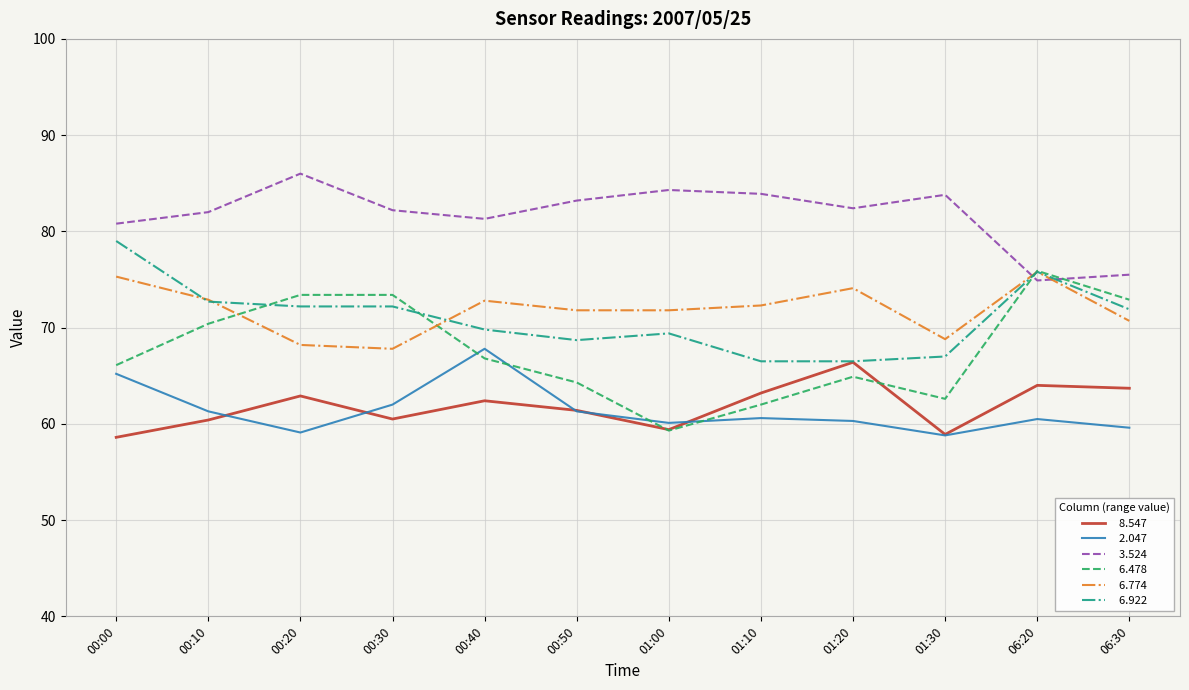

What position from the right is 00:50?

7